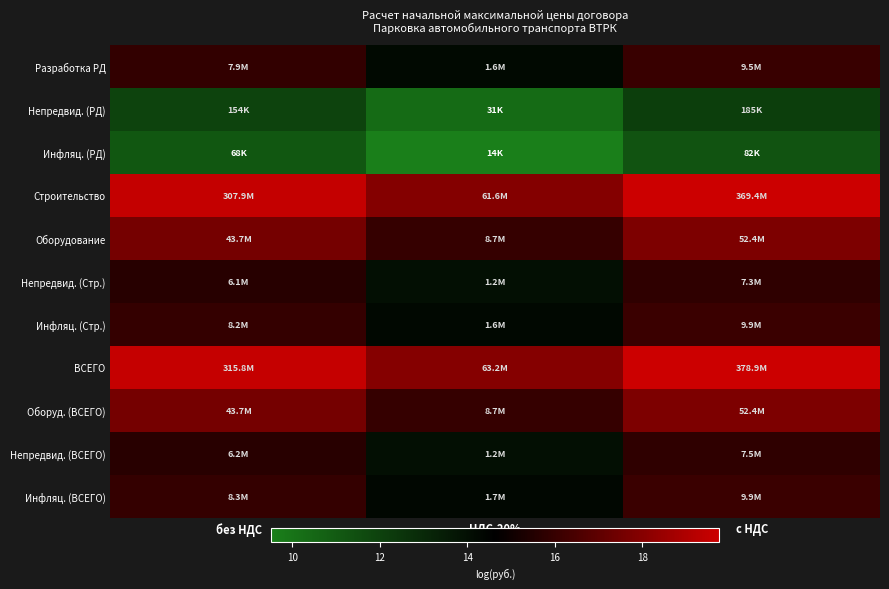

What is the total value across all series at НДС-20%?

158.7